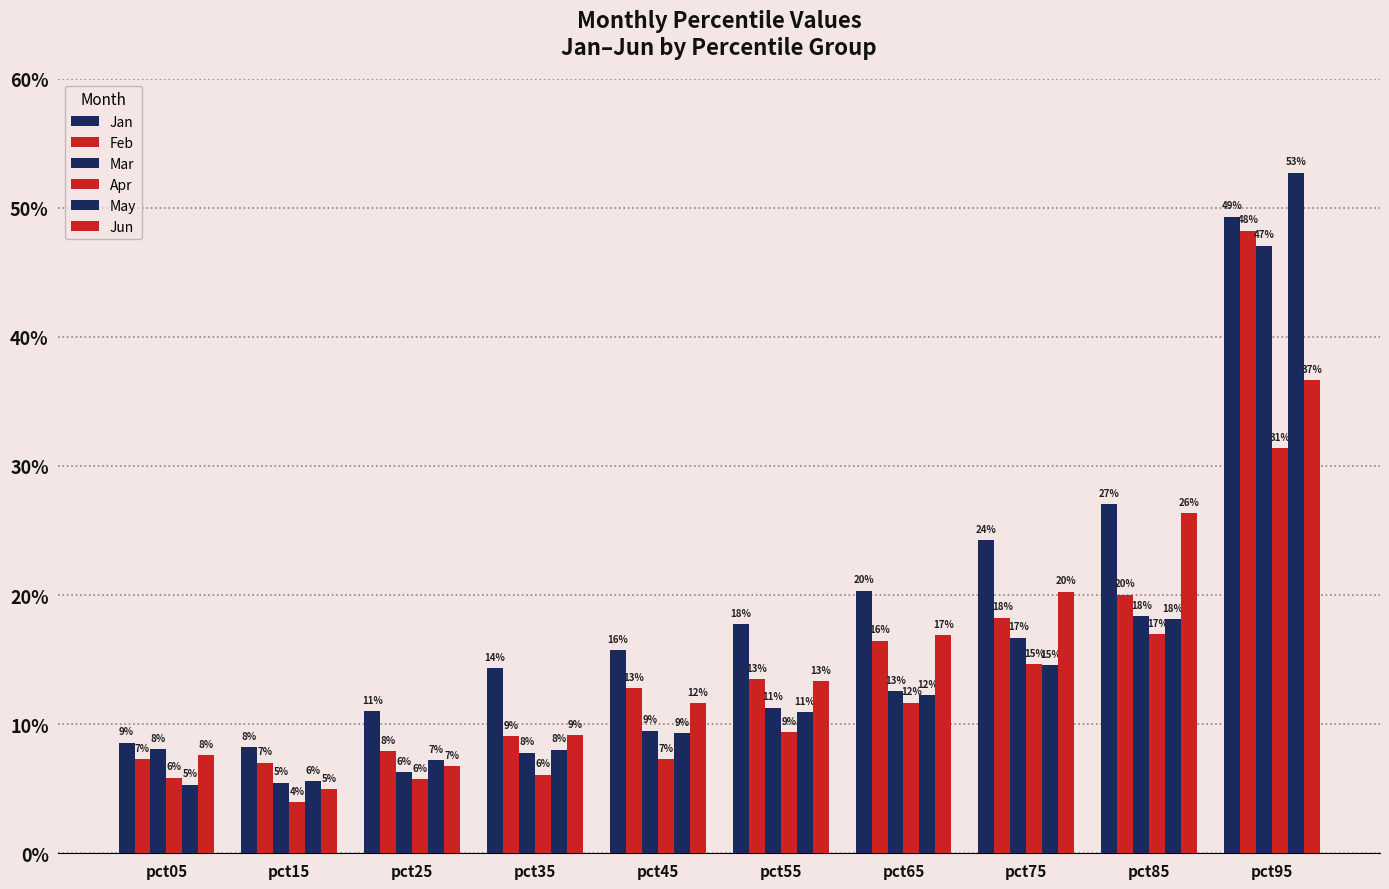

How many Mar values are between 0 and 1?

10